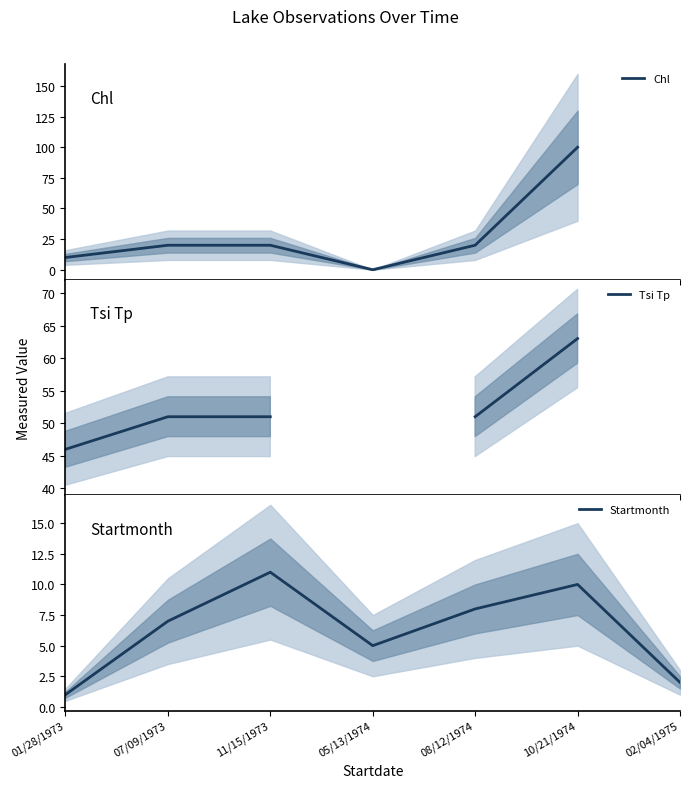

After their last crossing, which series has the higher values: Chl or Startmonth?

Chl